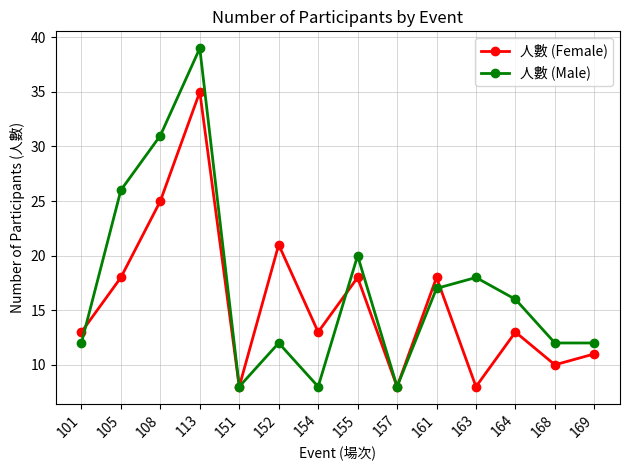

True or false: 人數 (Female) and 人數 (Male) intersect in this chart.

True